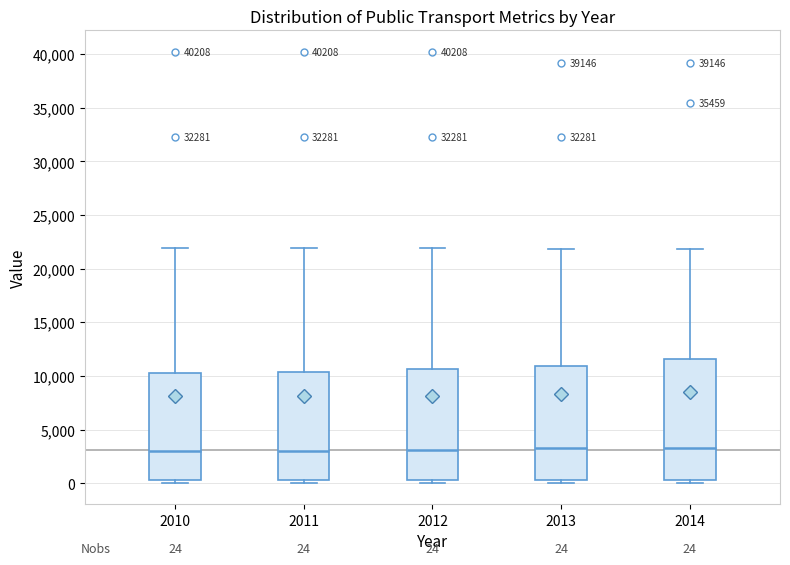

Which box is the tallest, from its lower edge to its upper edge?

2014